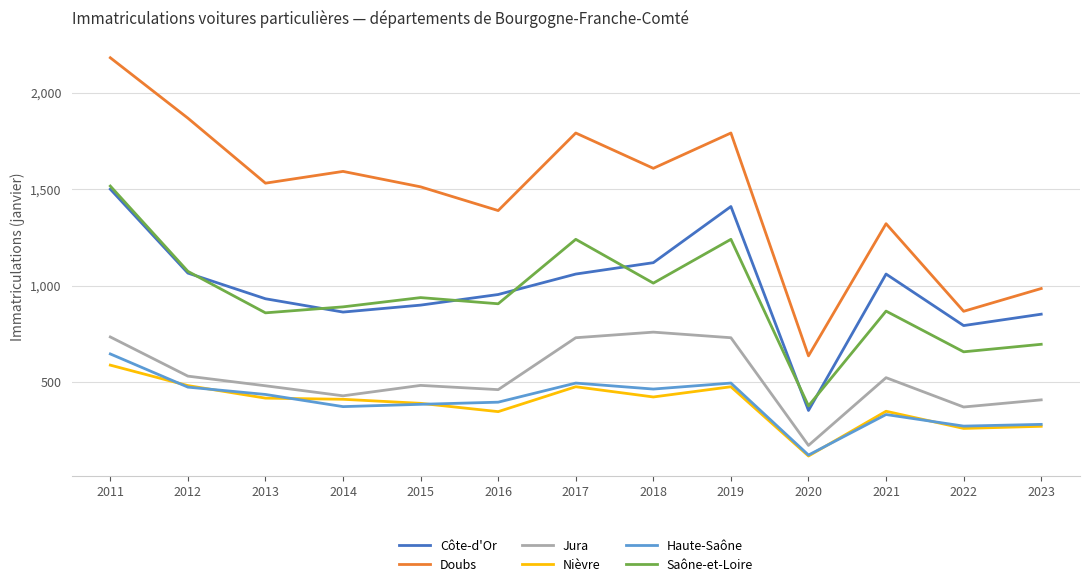

Is the value of Haute-Saône at 2014 greater than the value of Nièvre at 2014?

No